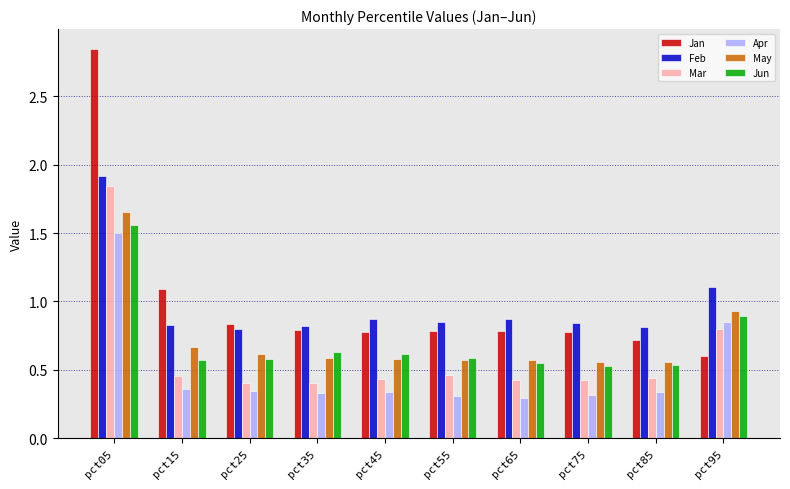

True or false: Jun has a value of 0.6 at pct25.

True